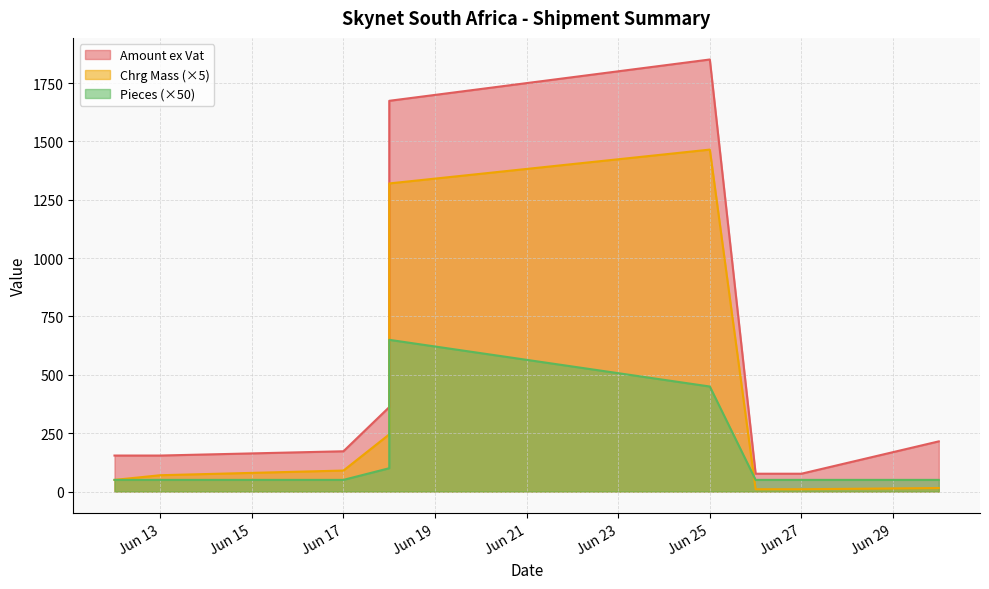

What is the average value of the Chrg Mass series?

363.9